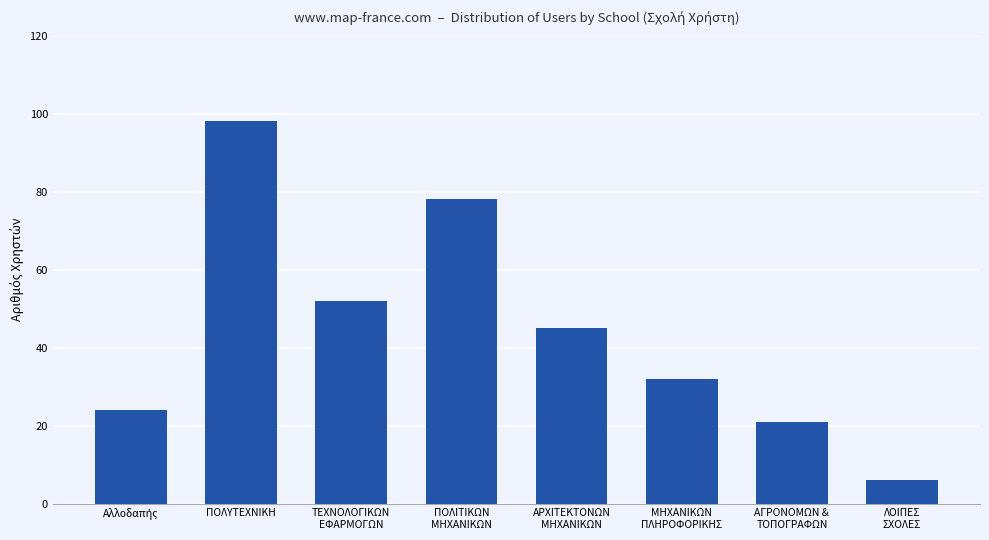

Reading right to left, transcribe all the data shown in this chart.

6	21	32	45	78	52	98	24